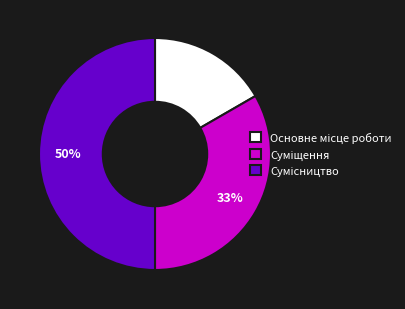

To the nearest percent, what is the difference between the largest and smallest slice percentages?

33%